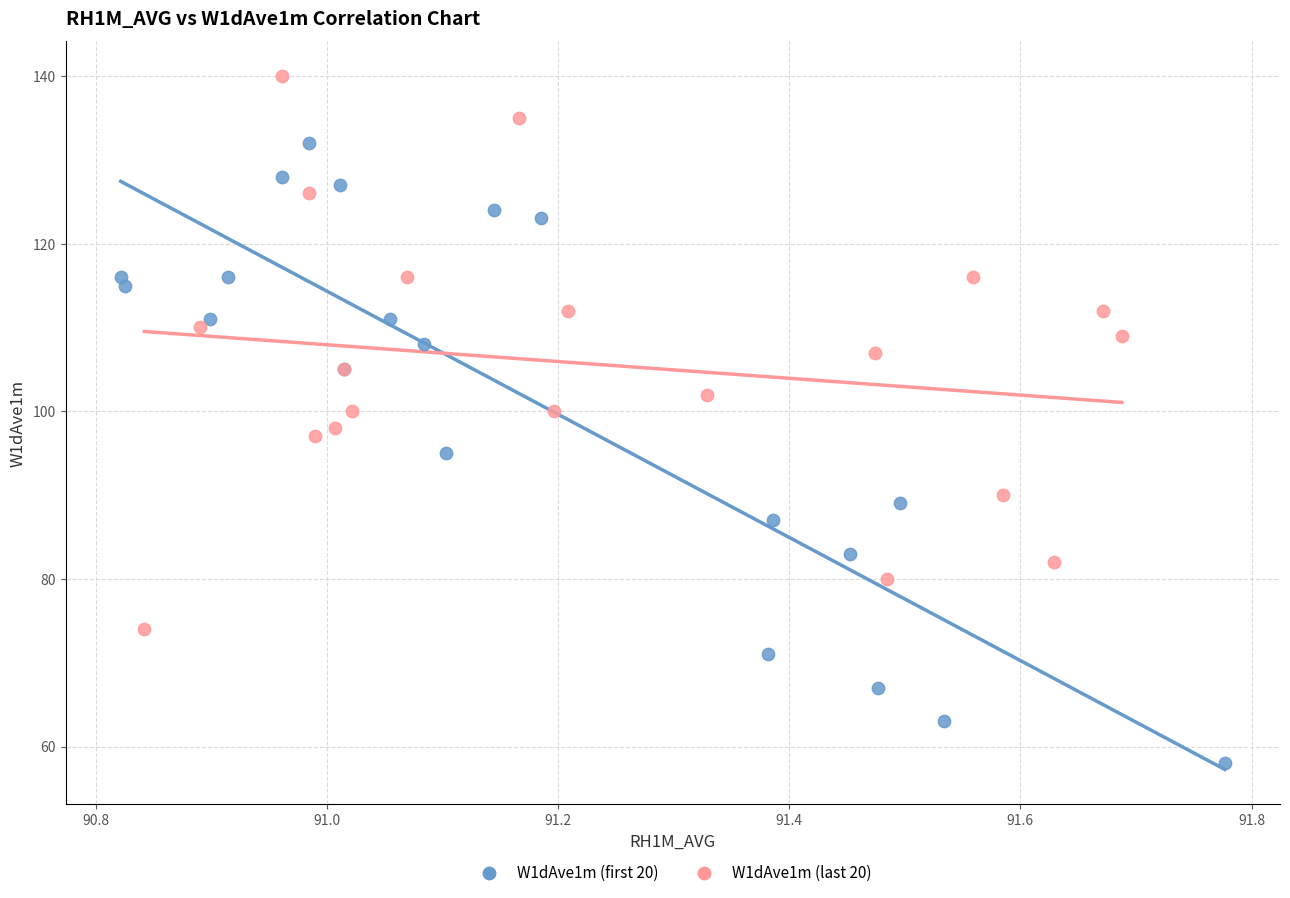

Which series has the widest spread of Y values?

W1dAve1m (first 20)